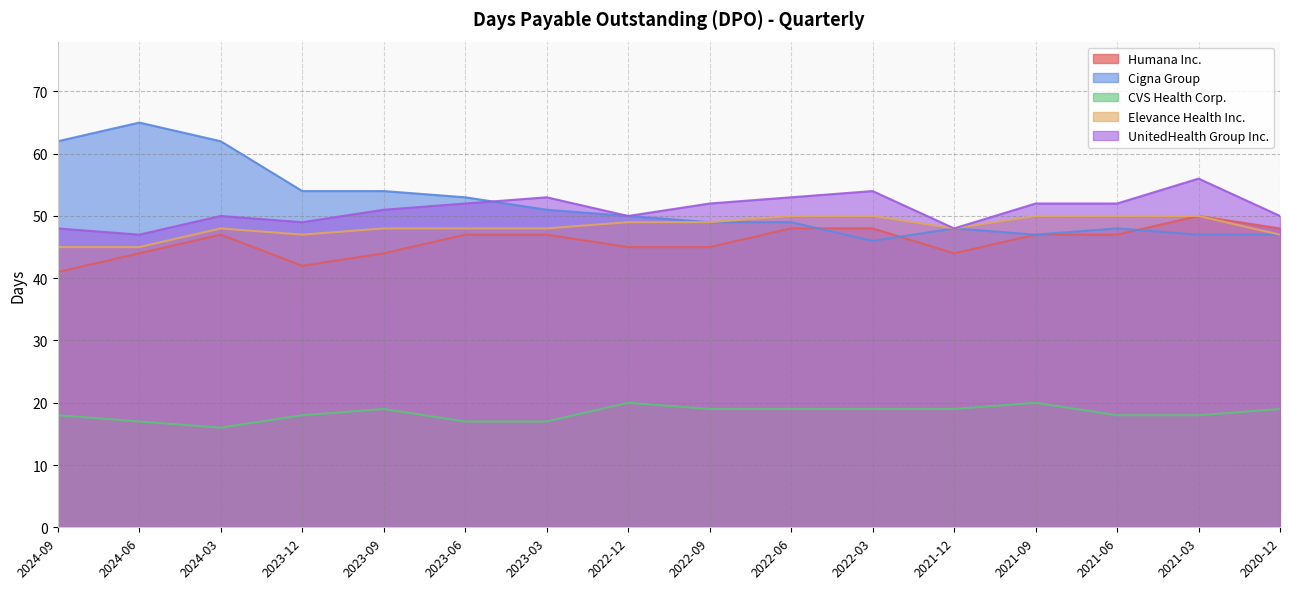

Reading right to left, extract all data points from this chart.

Humana Inc.: 2020-12=48	2021-03=50	2021-06=47	2021-09=47	2021-12=44	2022-03=48	2022-06=48	2022-09=45	2022-12=45	2023-03=47	2023-06=47	2023-09=44	2023-12=42	2024-03=47	2024-06=44	2024-09=41
Cigna Group: 2020-12=47	2021-03=47	2021-06=48	2021-09=47	2021-12=48	2022-03=46	2022-06=49	2022-09=49	2022-12=50	2023-03=51	2023-06=53	2023-09=54	2023-12=54	2024-03=62	2024-06=65	2024-09=62
CVS Health Corp.: 2020-12=19	2021-03=18	2021-06=18	2021-09=20	2021-12=19	2022-03=19	2022-06=19	2022-09=19	2022-12=20	2023-03=17	2023-06=17	2023-09=19	2023-12=18	2024-03=16	2024-06=17	2024-09=18
Elevance Health Inc.: 2020-12=47	2021-03=50	2021-06=50	2021-09=50	2021-12=48	2022-03=50	2022-06=50	2022-09=49	2022-12=49	2023-03=48	2023-06=48	2023-09=48	2023-12=47	2024-03=48	2024-06=45	2024-09=45
UnitedHealth Group Inc.: 2020-12=50	2021-03=56	2021-06=52	2021-09=52	2021-12=48	2022-03=54	2022-06=53	2022-09=52	2022-12=50	2023-03=53	2023-06=52	2023-09=51	2023-12=49	2024-03=50	2024-06=47	2024-09=48